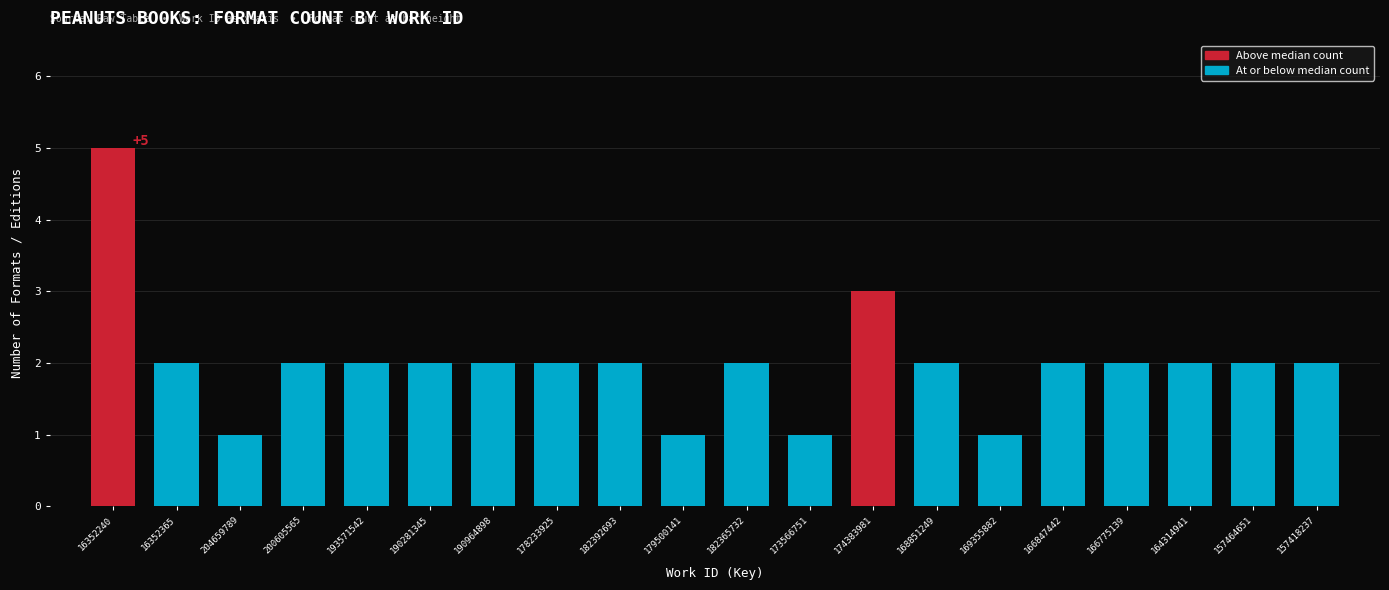

What is the difference between the maximum and second lowest values?

4